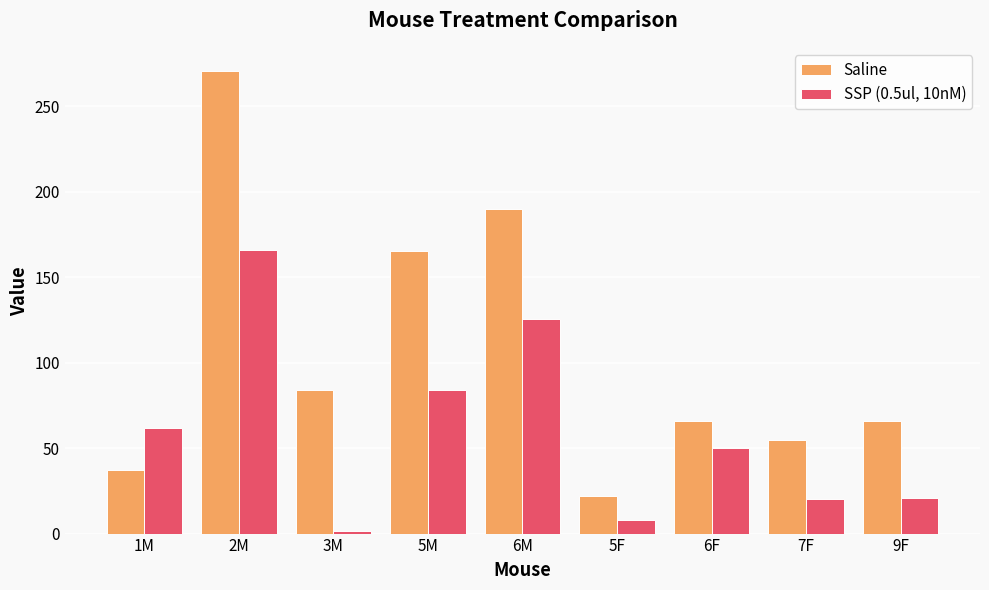

What is the average value of the SSP (0.5ul, 10nM) series?

59.7